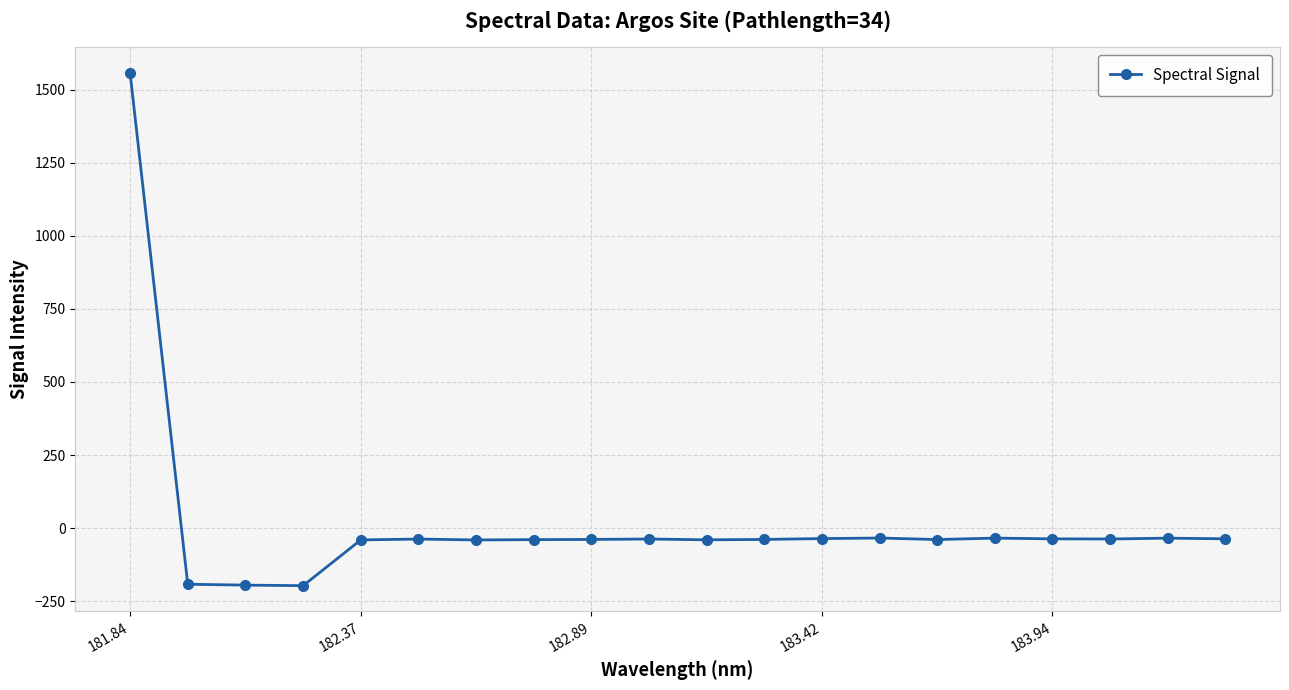

What is the difference between the maximum and minimum values?

1755.7